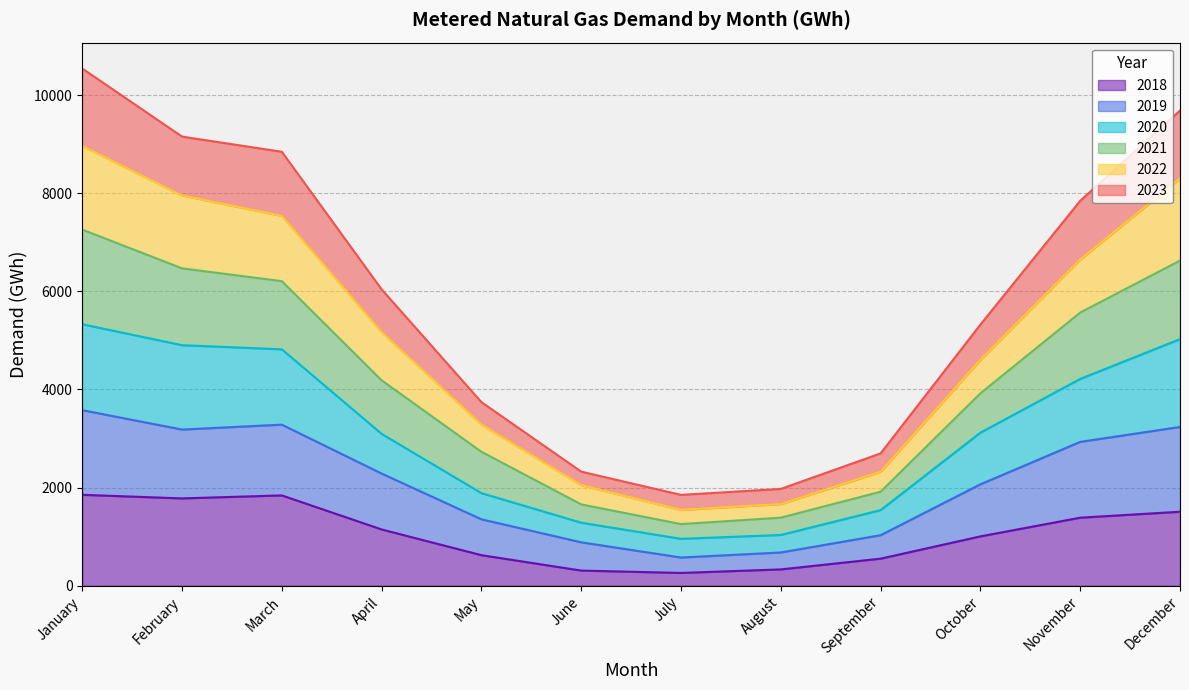

The 2018 series shows 336 at April. True or false?

False